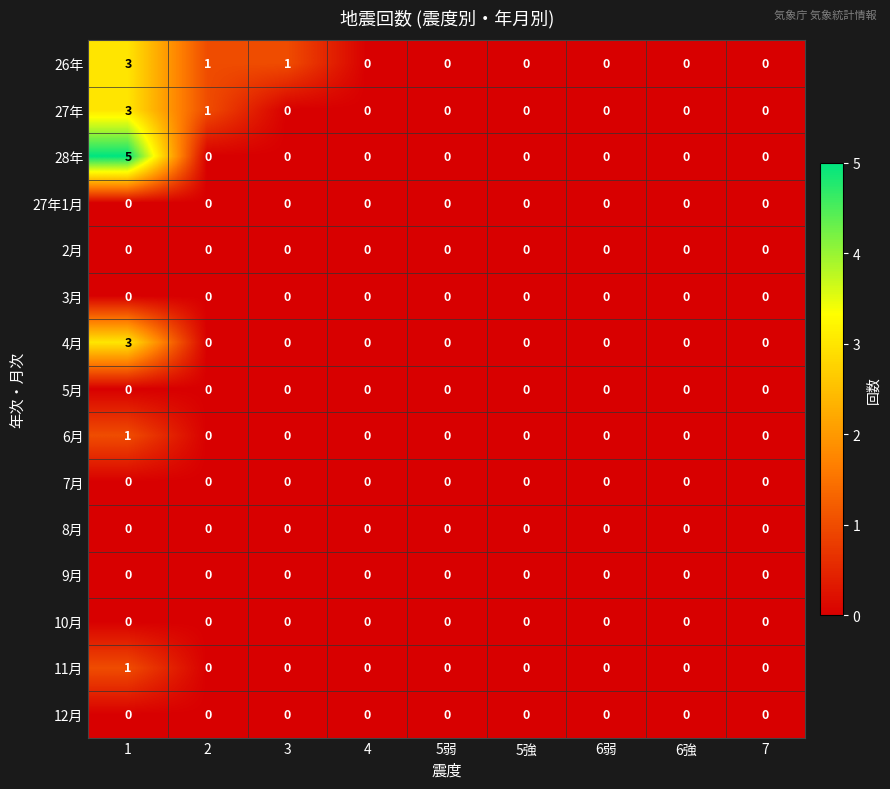

Which series has the widest spread of values?

28年